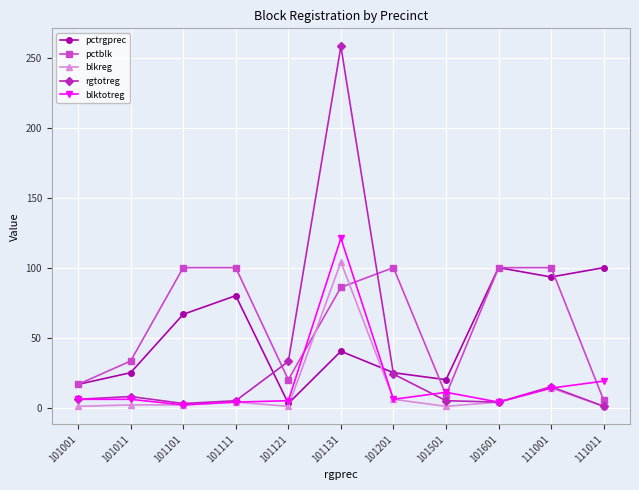

How many series are shown in this chart?

5